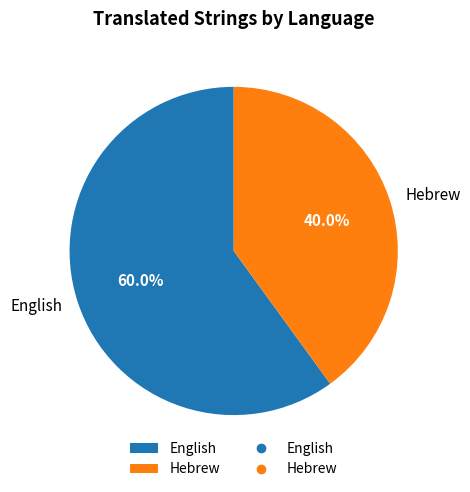

Count the number of slices in the pie.

2